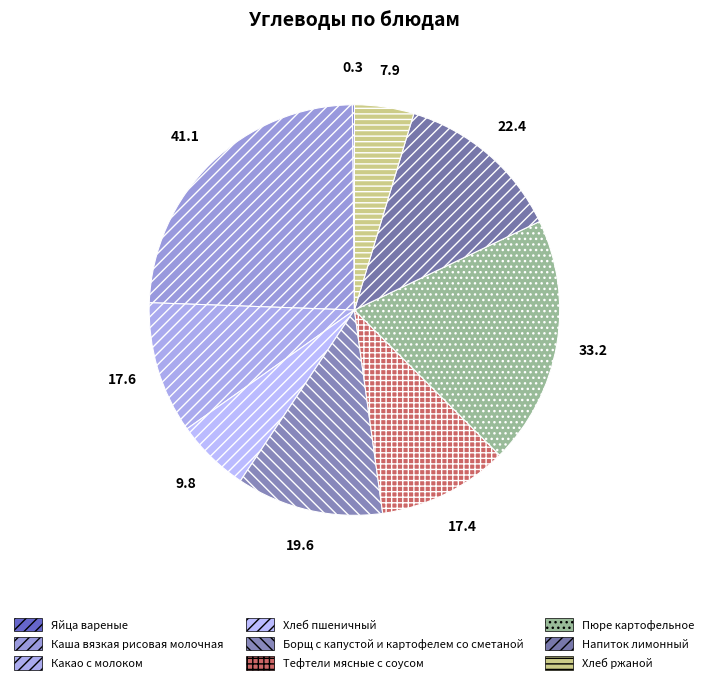

Which slice is the largest?

Каша вязкая рисовая молочная